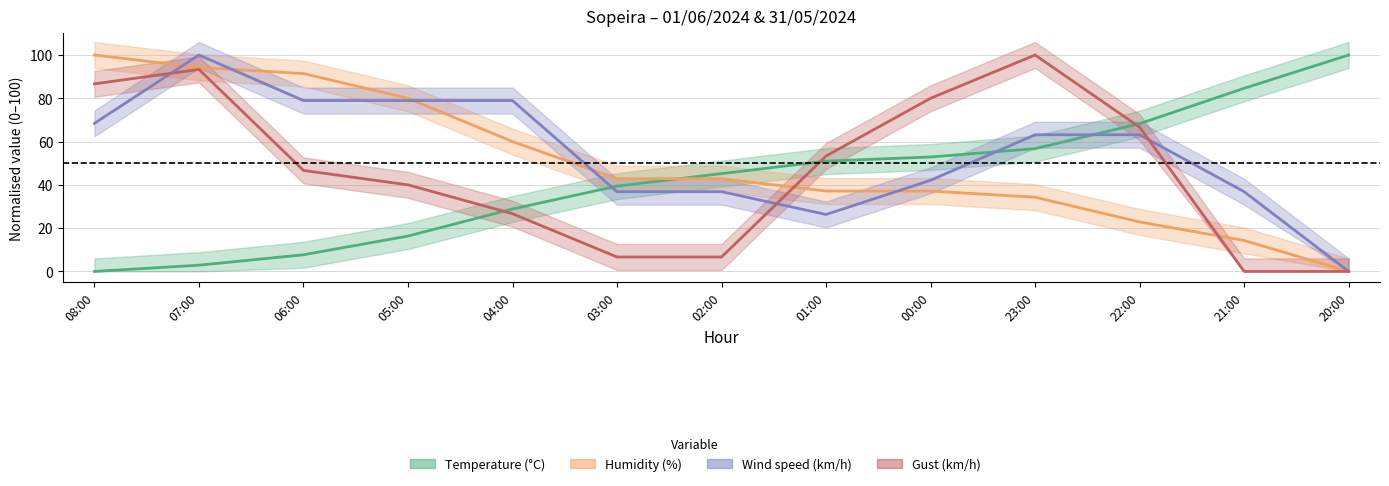

Which series has the largest total across all categories?

Wind speed (km/h)